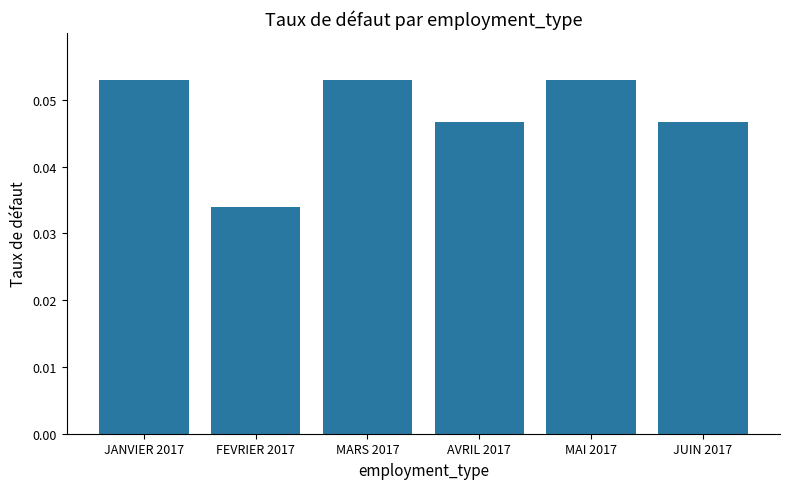

What position from the right is FEVRIER 2017?

5